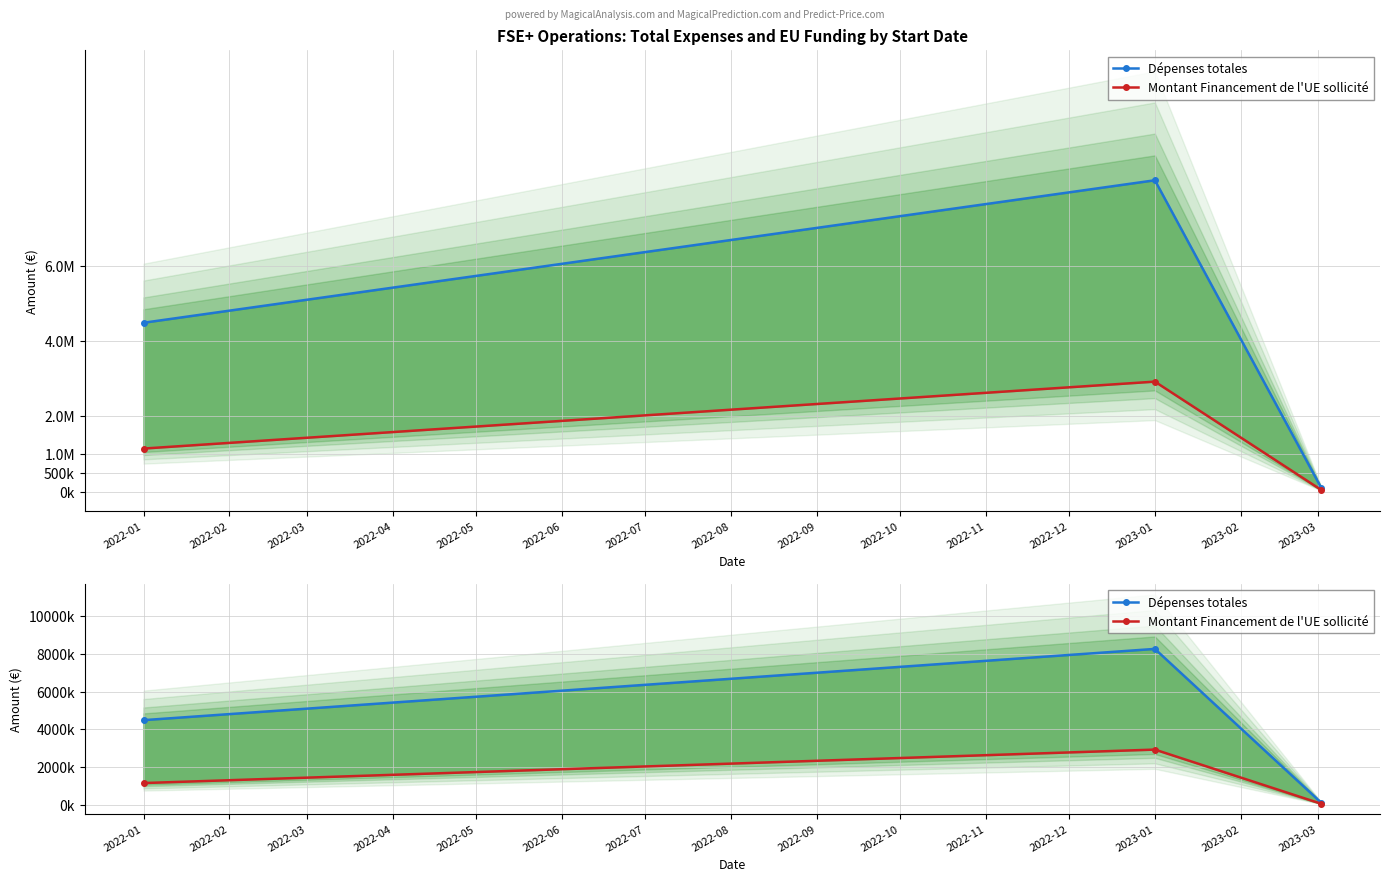

What is the value of the Montant Financement de l'UE sollicité point at the 2nd from the left?

2920807.0